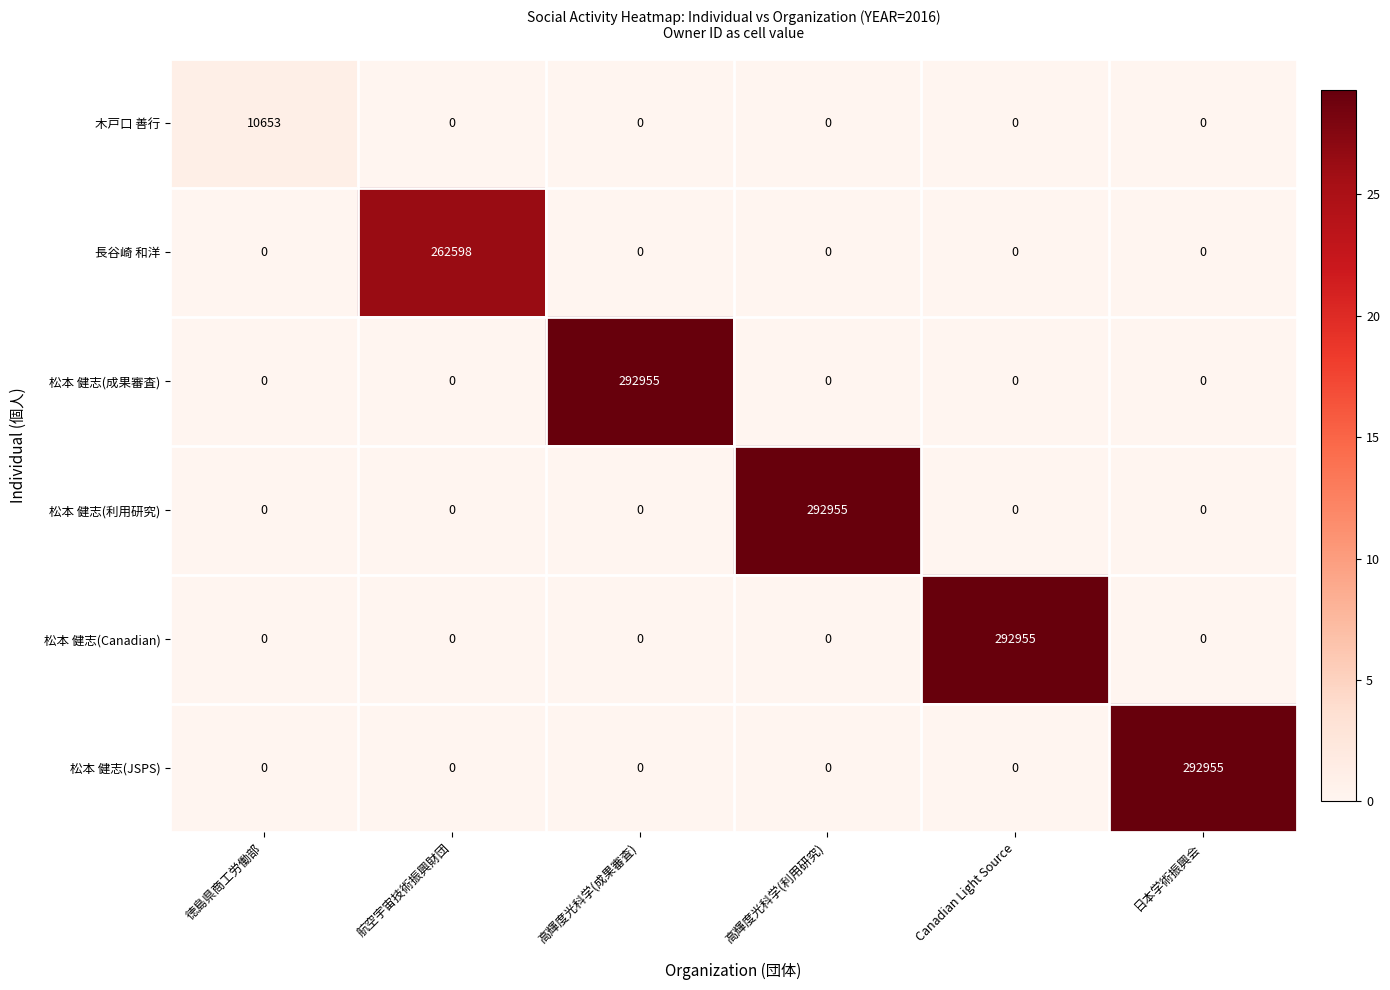

What is the difference between the maximum and minimum values in the 松本 健志(成果審査) series?

292955